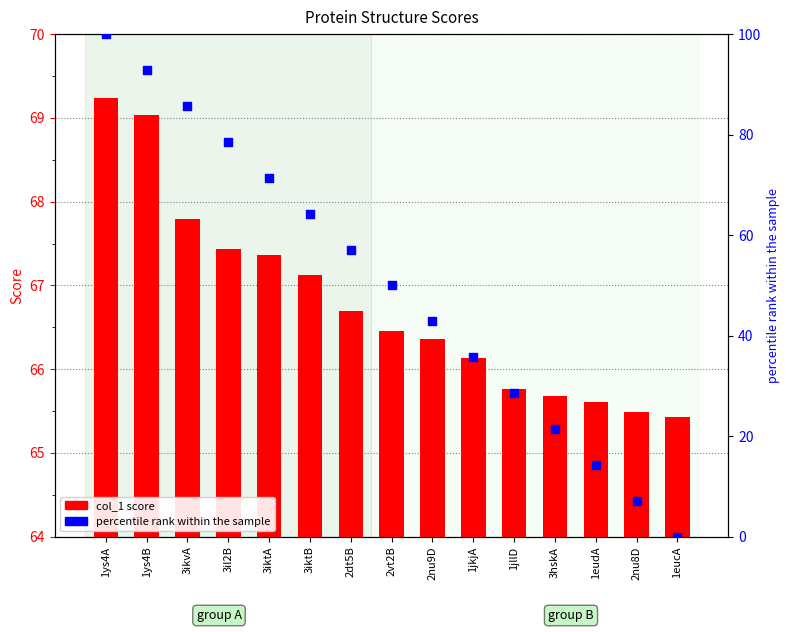

At which category is the sum across all series the highest?

1ys4A